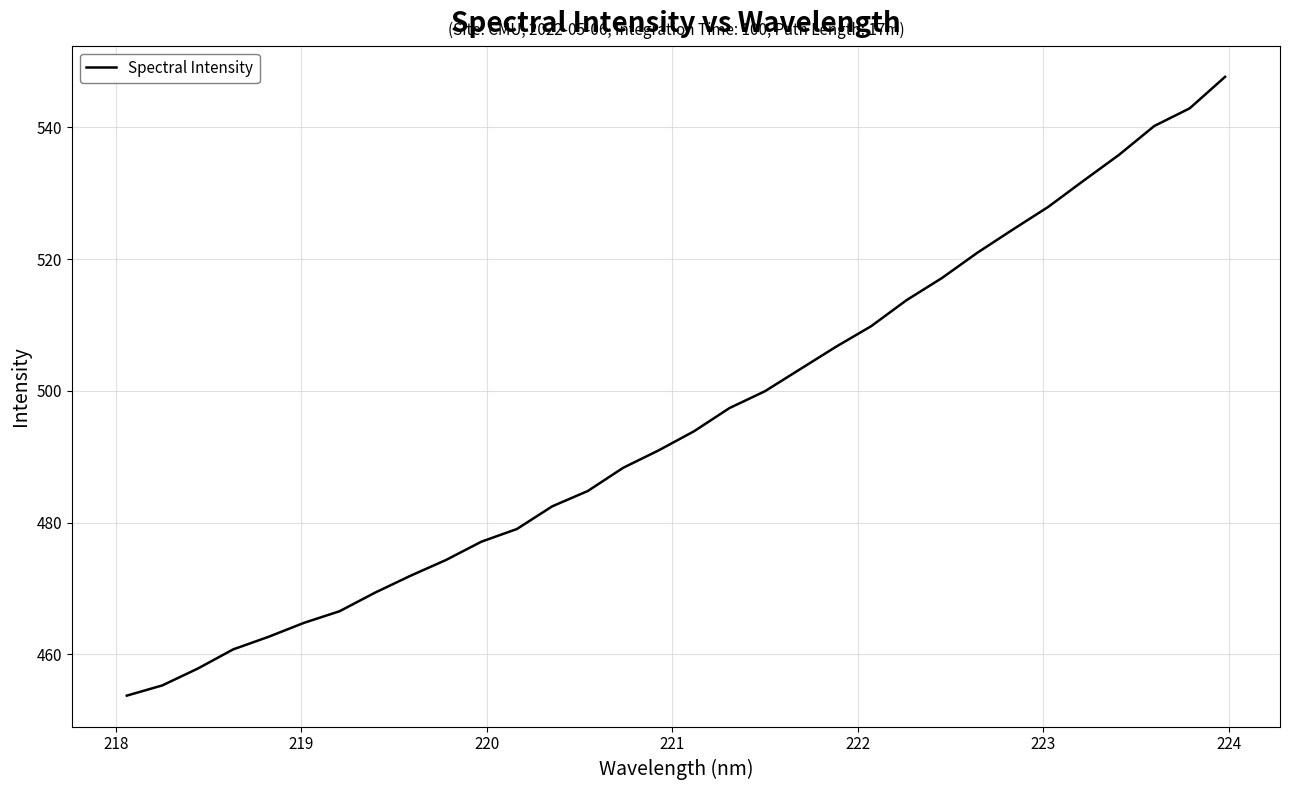

Does the chart display data point markers on the line(s)?

No